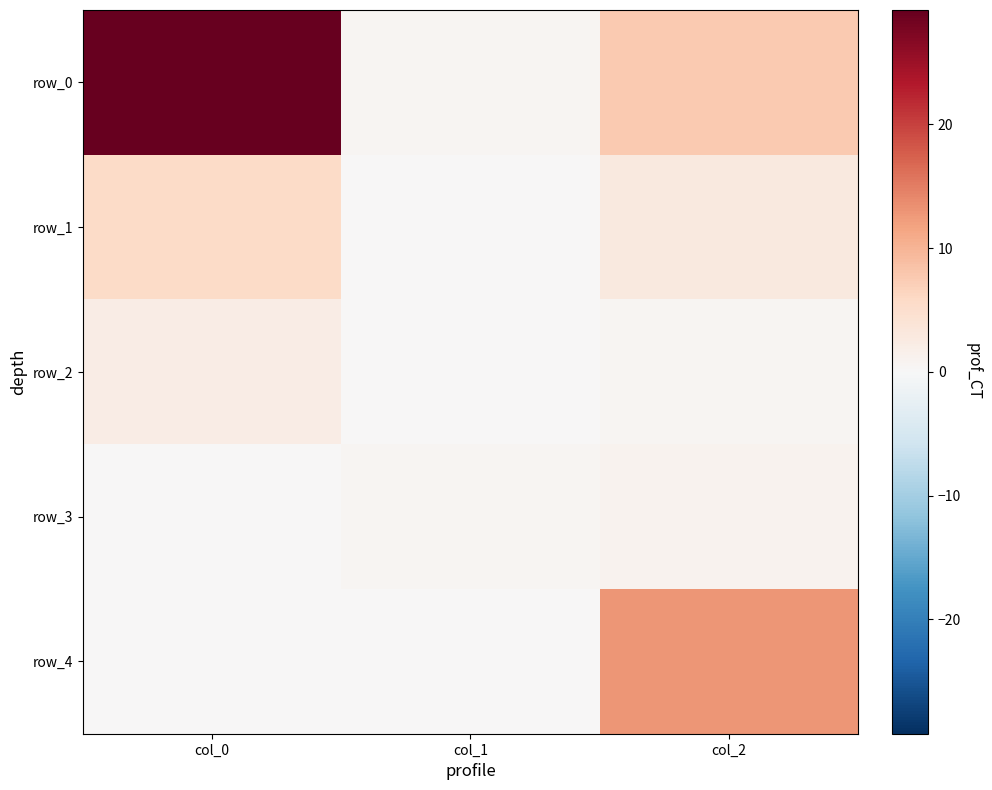

Is the value of row_2 at col_0 greater than the value of row_1 at col_1?

Yes